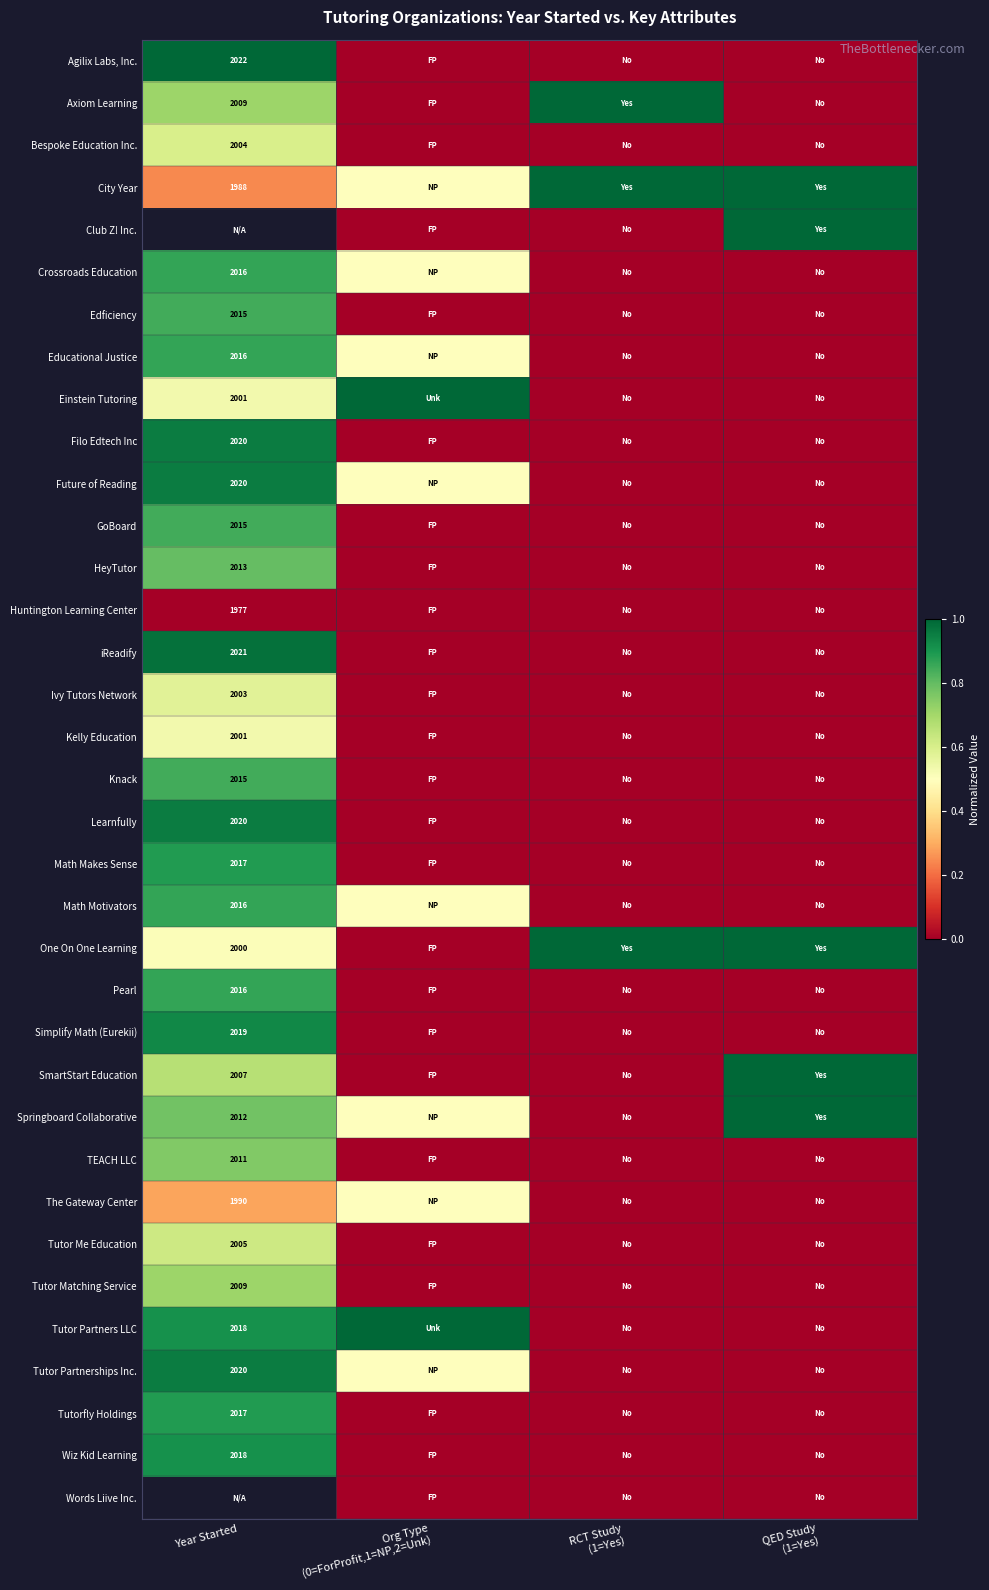

What is the total value across all series at RCT Study
(1=Yes)?

3.0